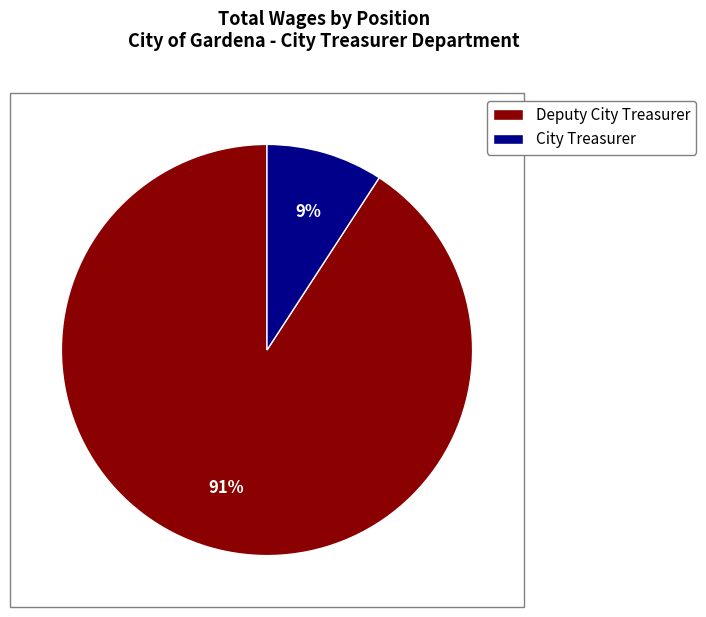

Does any single category account for the majority?

Yes